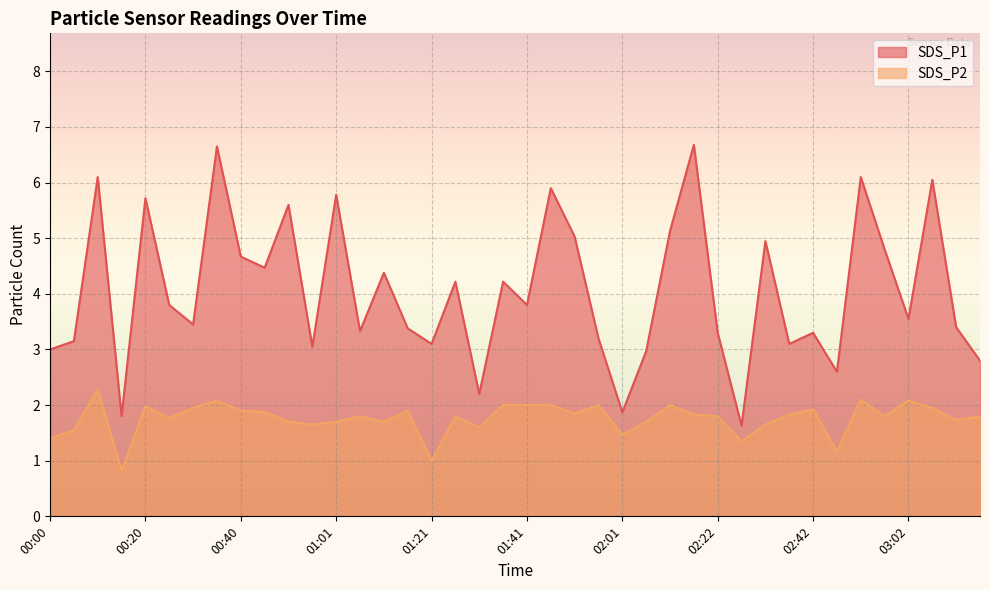

Which series has the largest total across all categories?

SDS_P1